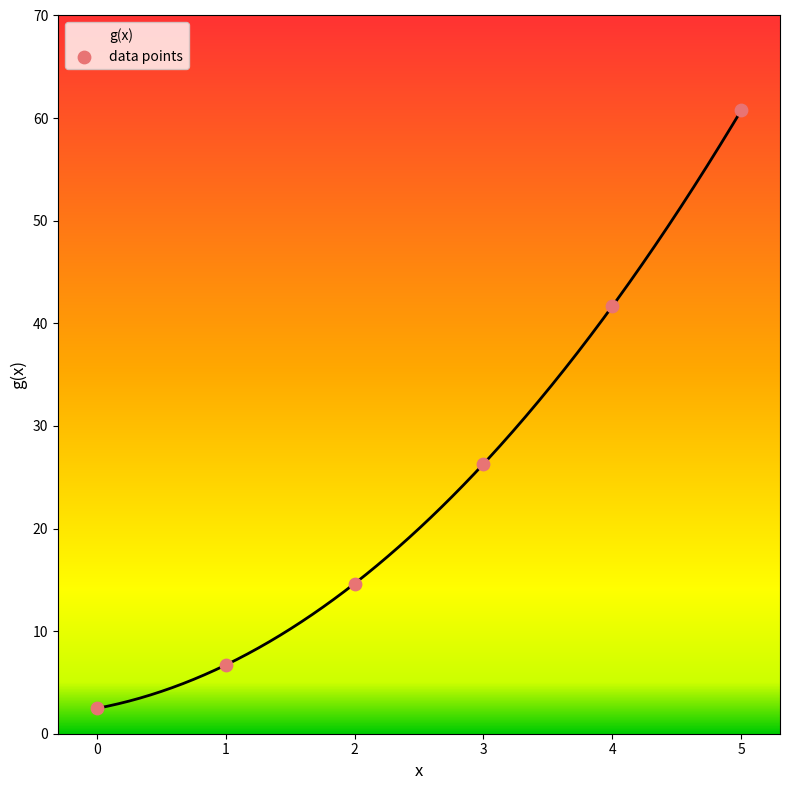

Approximately how many times larger is the value at 4 compared to 0?

16.9